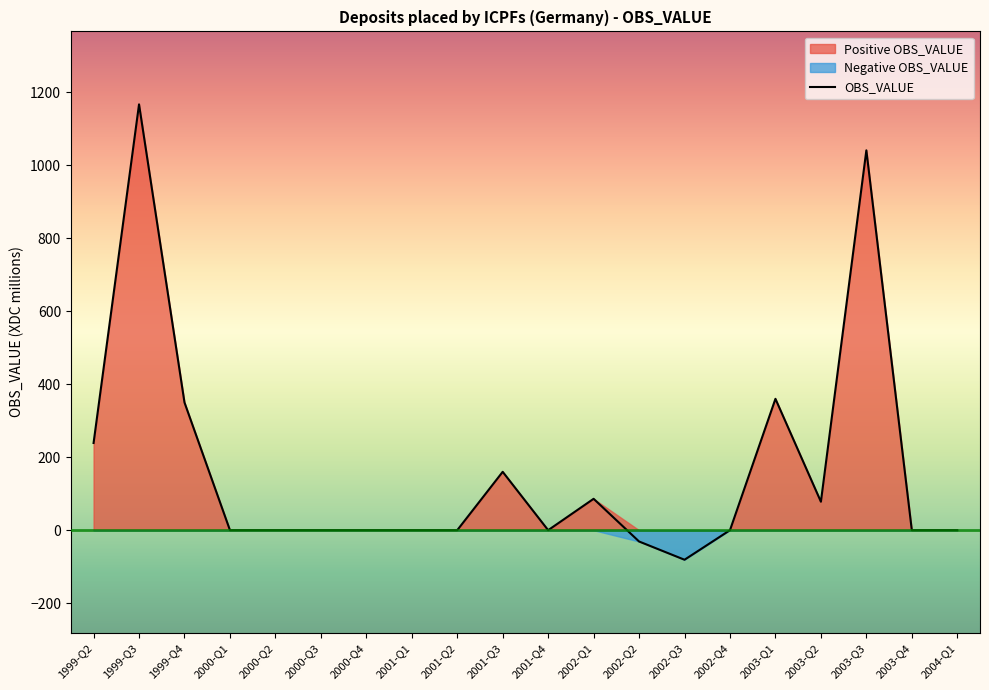

How many positive values are there?

8